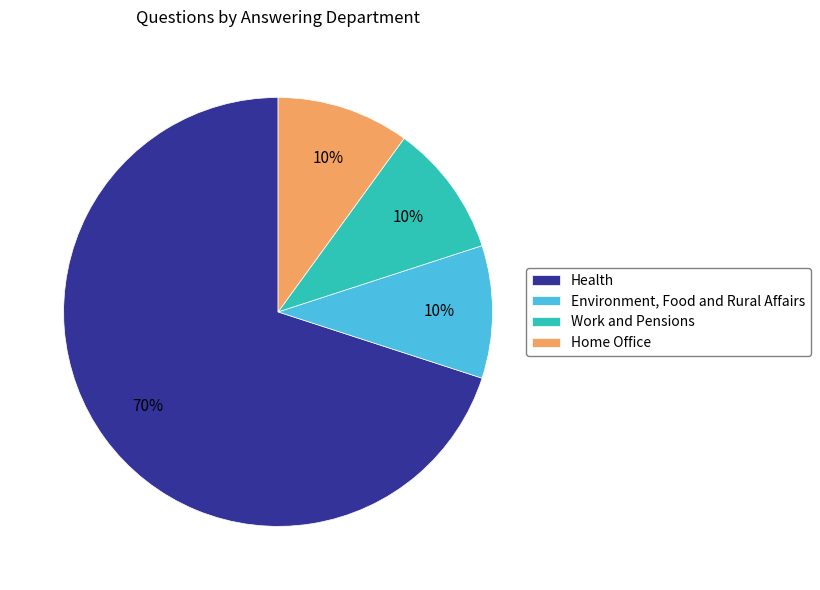

To the nearest percent, what is the difference between the Health and Environment, Food and Rural Affairs slice percentages?

60%